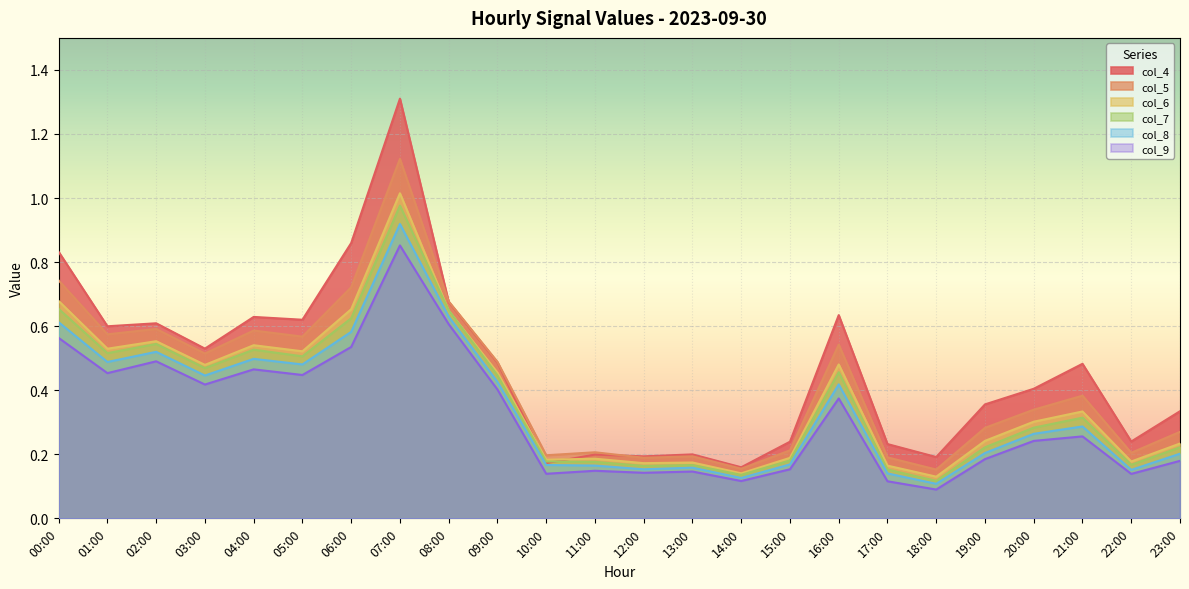

After their last crossing, which series has the higher values: col_6 or col_7?

col_6